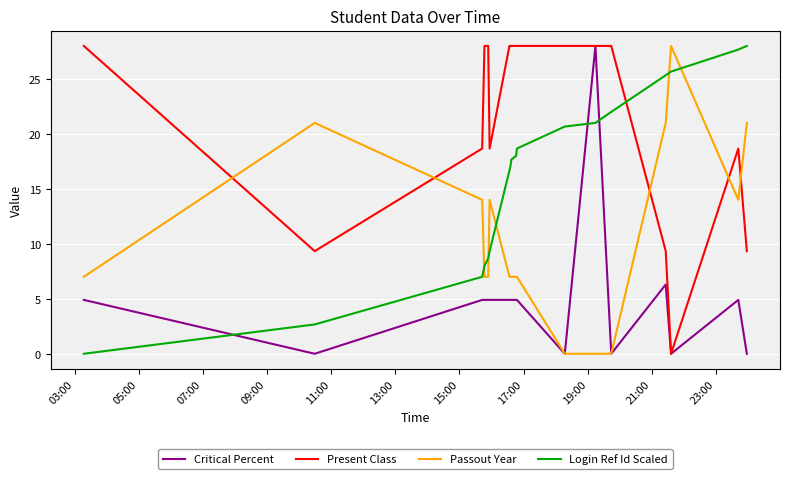

Rank the series by their average value, from lowest to highest.

Critical Percent, Passout Year, Login Ref Id Scaled, Present Class